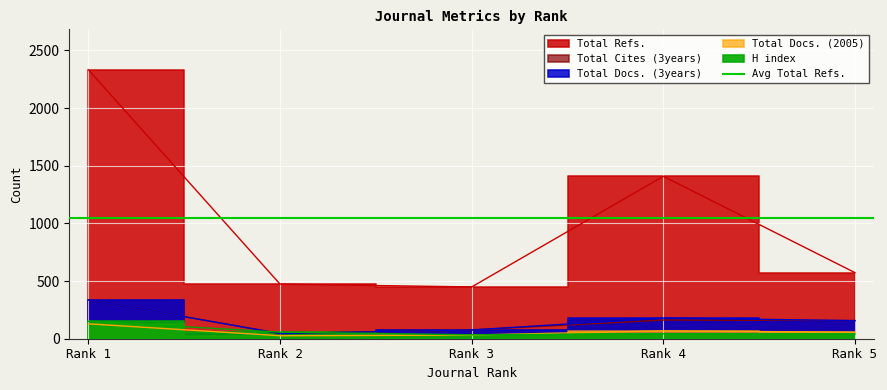

True or false: Total Cites (3years) and Total Docs. (2005) cross at least once.

False